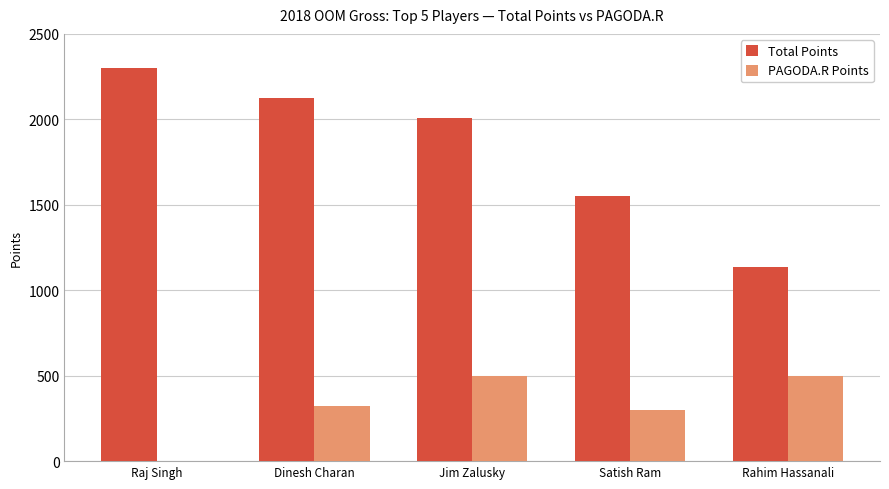

What is the sum of all Total Points values?

9122.5